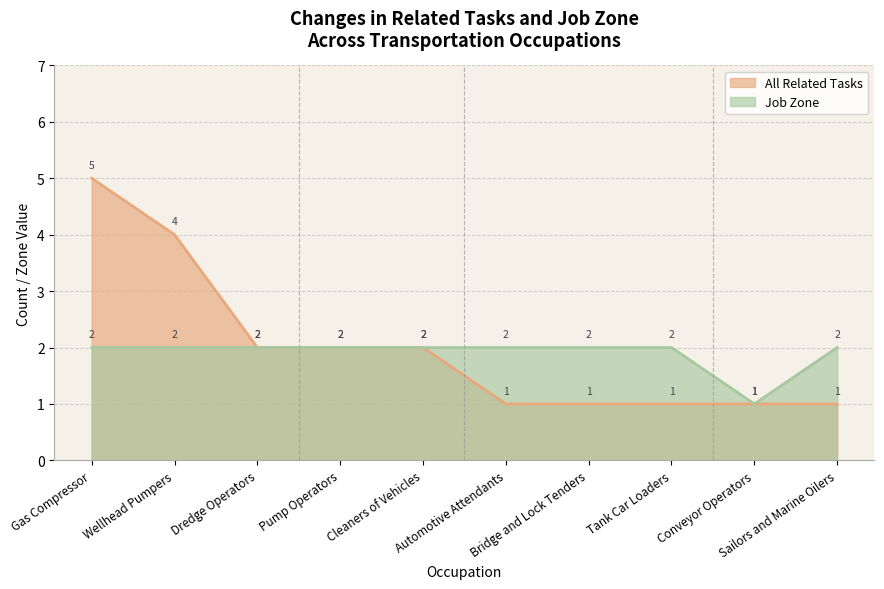

What is the average value of the All Related Tasks series?

2